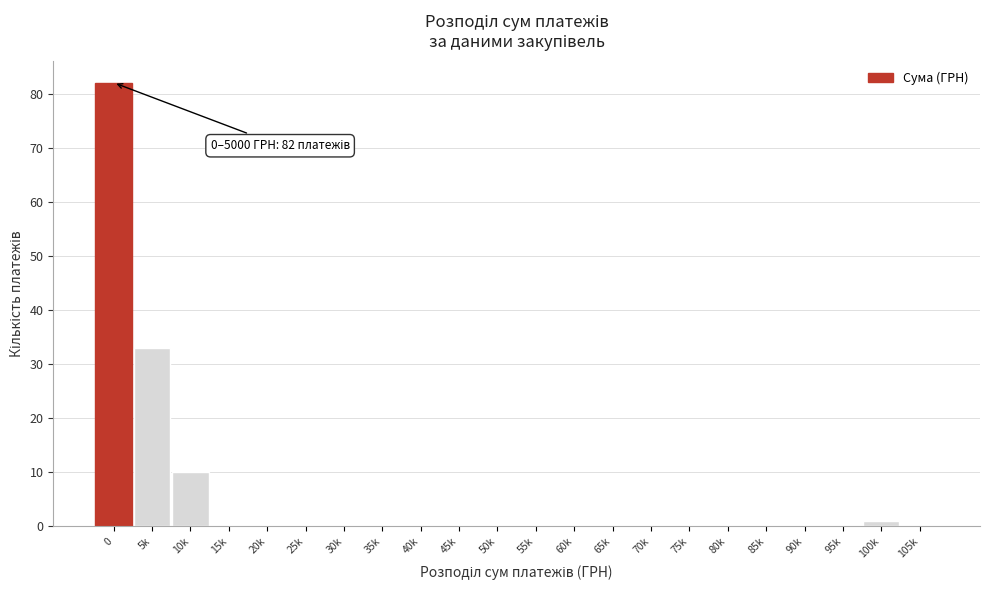

Reading right to left, transcribe all the data shown in this chart.

105k=0	100k=1	95k=0	90k=0	85k=0	80k=0	75k=0	70k=0	65k=0	60k=0	55k=0	50k=0	45k=0	40k=0	35k=0	30k=0	25k=0	20k=0	15k=0	10k=10	5k=33	0=82